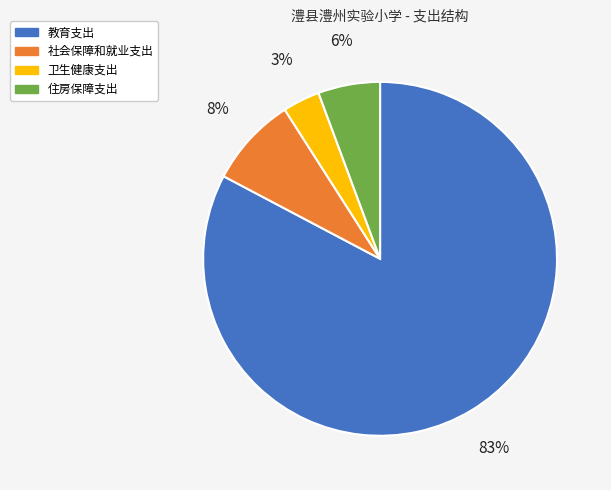

Do 卫生健康支出 and 社会保障和就业支出 together represent more than half of the pie?

No